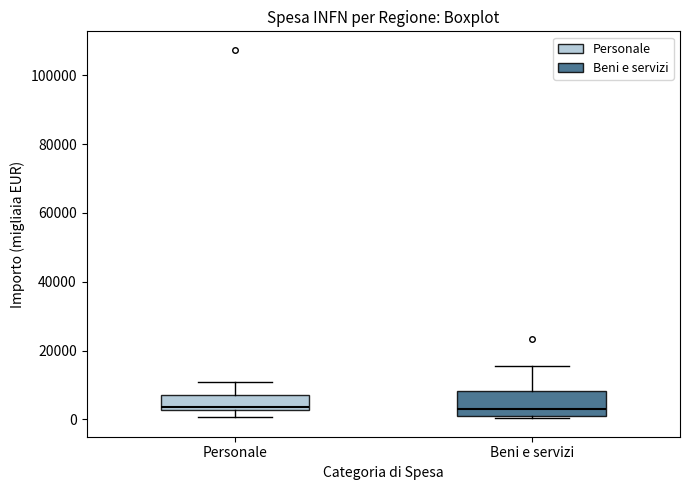

Reading left to right, read every box against the y-axis: the position of its median line, the range the box covers, and the ends of its whiskers. The values are not printed on the chart, so give them approximately, as read against the axis.

Personale: median 4000, box 2000 to 8000, whiskers 0 to 10000
Beni e servizi: median 4000, box 0 to 8000, whiskers 0 to 16000